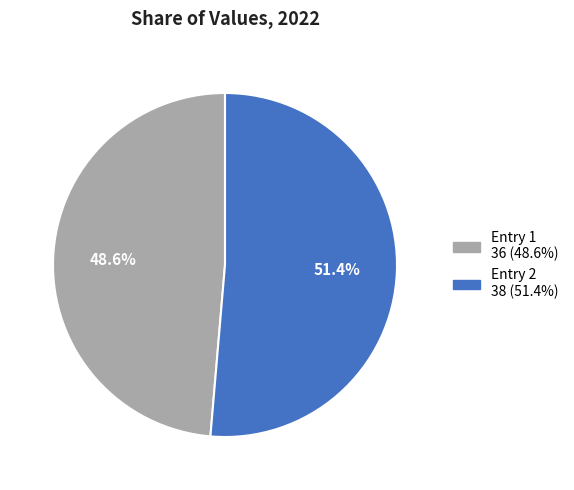

Is there a majority slice in this chart?

Yes